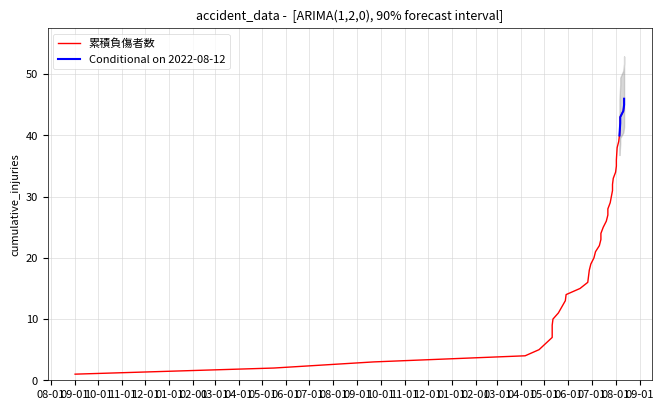

The chart shows a value of 3 at 09-01. True or false?

False